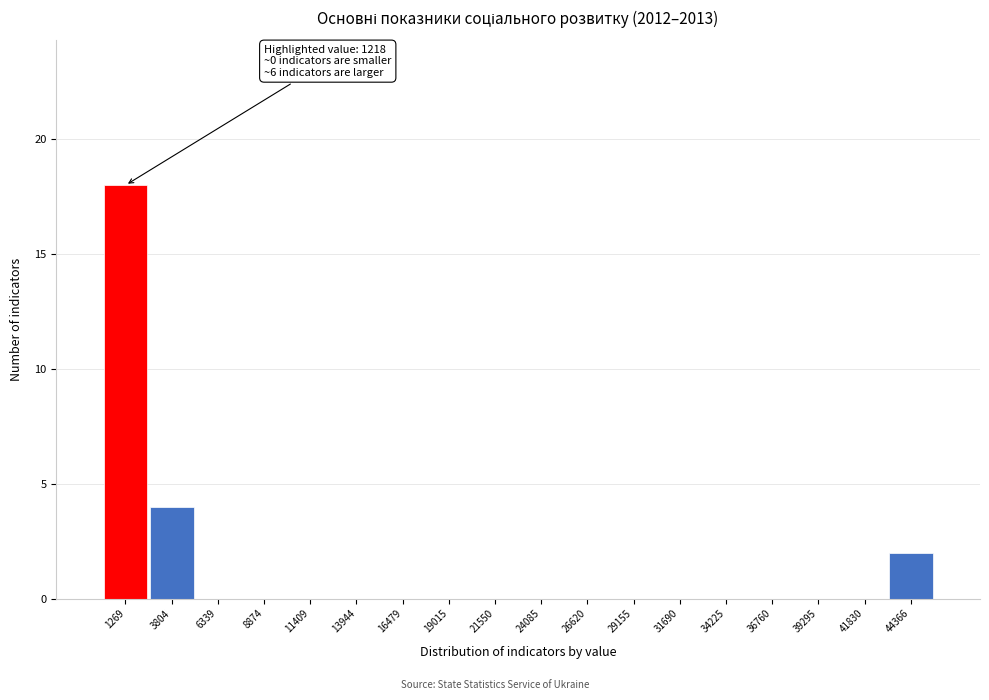

Over which range of the x-axis is the bar tallest?

0 to 2500